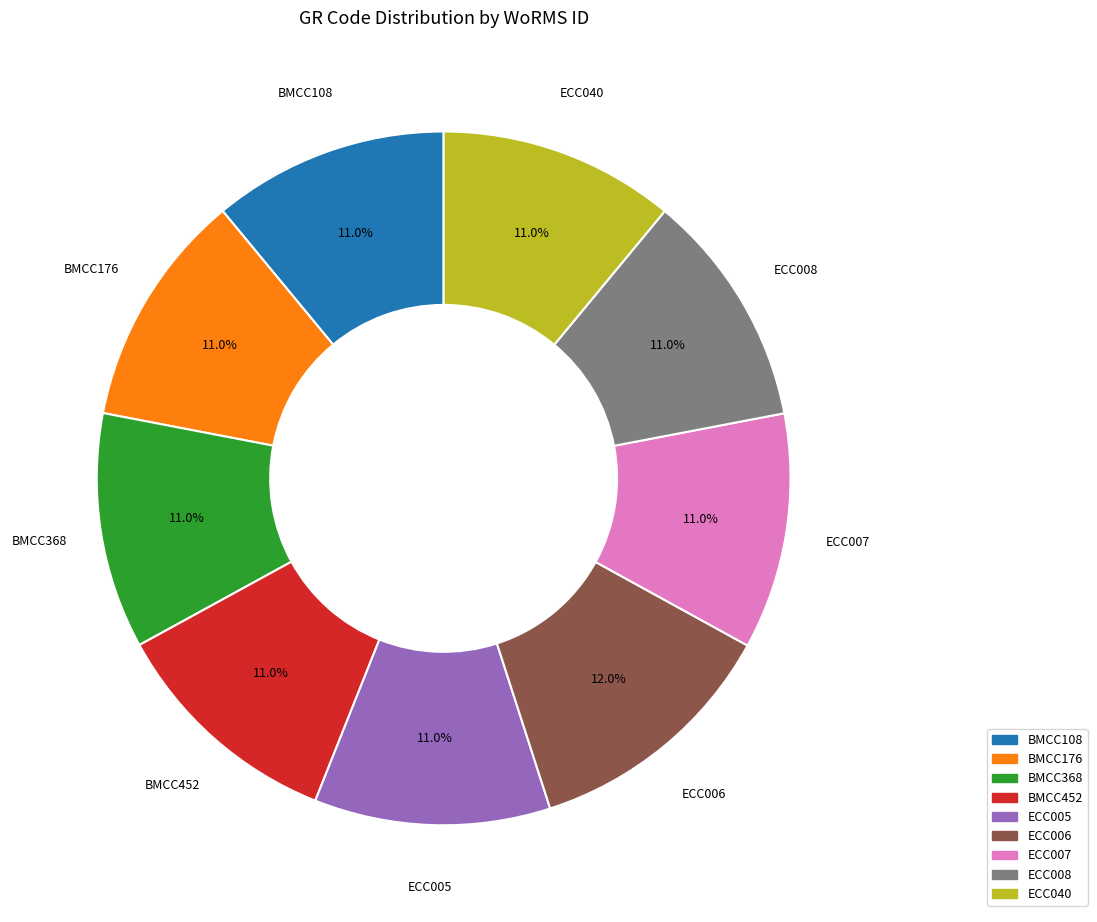

Combined, do BMCC452 and ECC005 account for over 50%?

No